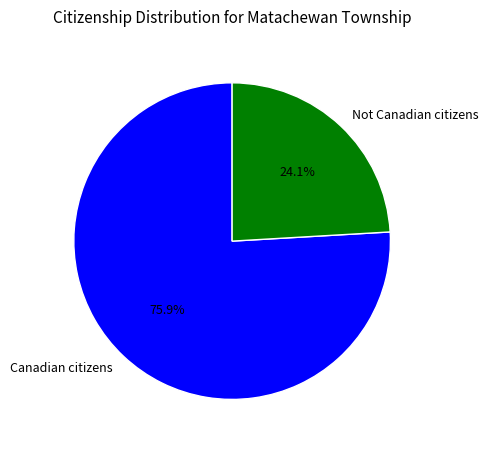

What is the smallest slice in the pie chart?

Not Canadian citizens